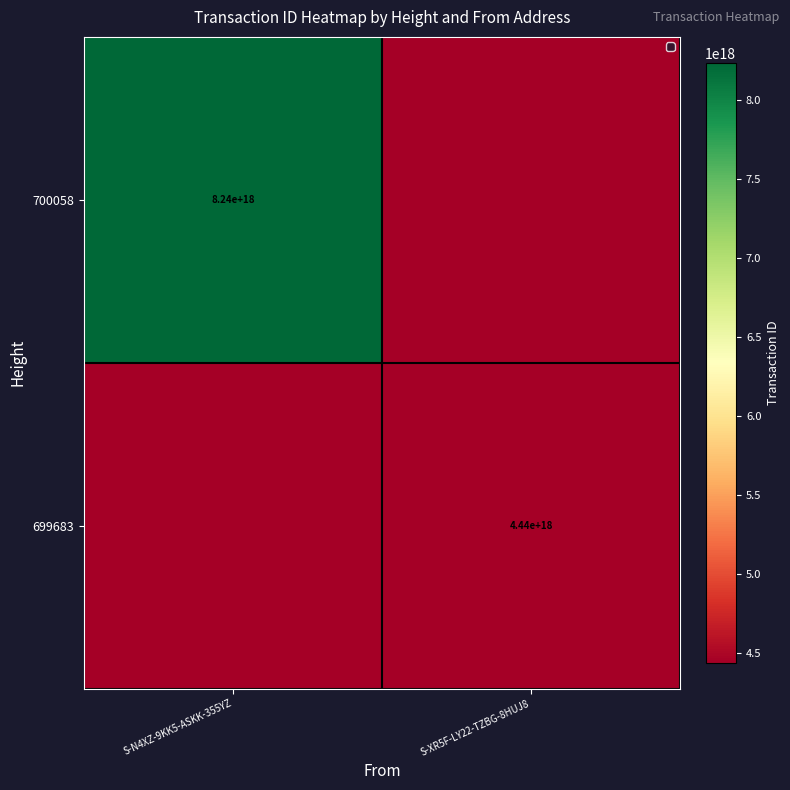

The value of 699683 at S-XR5F-LY22-TZBG-8HUJ8 is 4440000000000000000. True or false?

True